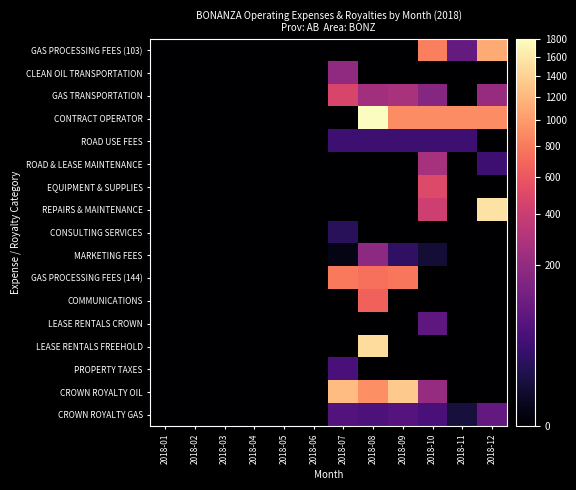

Reading left to right, transcribe all the data shown in this chart.

GAS PROCESSING FEES (103): 2018-01=0.0	2018-02=0.0	2018-03=0.0	2018-04=0.0	2018-05=0.0	2018-06=0.0	2018-07=0.0	2018-08=0.0	2018-09=0.0	2018-10=821.0	2018-11=91.9	2018-12=1108.4
CLEAN OIL TRANSPORTATION: 2018-01=0.0	2018-02=0.0	2018-03=0.0	2018-04=0.0	2018-05=0.0	2018-06=0.0	2018-07=190.8	2018-08=0.0	2018-09=0.0	2018-10=0.0	2018-11=0.0	2018-12=0.0
GAS TRANSPORTATION: 2018-01=0.0	2018-02=0.0	2018-03=0.0	2018-04=0.0	2018-05=0.0	2018-06=0.0	2018-07=467.4	2018-08=244.2	2018-09=272.0	2018-10=165.8	2018-11=0.0	2018-12=214.6
CONTRACT OPERATOR: 2018-01=0.0	2018-02=0.0	2018-03=0.0	2018-04=0.0	2018-05=0.0	2018-06=0.0	2018-07=0.0	2018-08=1800.0	2018-09=900.0	2018-10=900.0	2018-11=900.0	2018-12=900.0
ROAD USE FEES: 2018-01=0.0	2018-02=0.0	2018-03=0.0	2018-04=0.0	2018-05=0.0	2018-06=0.0	2018-07=35.0	2018-08=35.0	2018-09=35.0	2018-10=35.0	2018-11=35.0	2018-12=0.0
ROAD & LEASE MAINTENANCE: 2018-01=0.0	2018-02=0.0	2018-03=0.0	2018-04=0.0	2018-05=0.0	2018-06=0.0	2018-07=0.0	2018-08=0.0	2018-09=0.0	2018-10=262.5	2018-11=0.0	2018-12=35.0
EQUIPMENT & SUPPLIES: 2018-01=0.0	2018-02=0.0	2018-03=0.0	2018-04=0.0	2018-05=0.0	2018-06=0.0	2018-07=0.0	2018-08=0.0	2018-09=0.0	2018-10=498.4	2018-11=0.0	2018-12=0.0
REPAIRS & MAINTENANCE: 2018-01=0.0	2018-02=0.0	2018-03=0.0	2018-04=0.0	2018-05=0.0	2018-06=0.0	2018-07=0.0	2018-08=0.0	2018-09=0.0	2018-10=412.8	2018-11=0.0	2018-12=1562.3
CONSULTING SERVICES: 2018-01=0.0	2018-02=0.0	2018-03=0.0	2018-04=0.0	2018-05=0.0	2018-06=0.0	2018-07=18.4	2018-08=0.0	2018-09=0.0	2018-10=0.0	2018-11=0.0	2018-12=0.0
MARKETING FEES: 2018-01=0.0	2018-02=0.0	2018-03=0.0	2018-04=0.0	2018-05=0.0	2018-06=0.0	2018-07=0.7	2018-08=184.8	2018-09=23.1	2018-10=5.6	2018-11=0.0	2018-12=0.0
GAS PROCESSING FEES (144): 2018-01=0.0	2018-02=0.0	2018-03=0.0	2018-04=0.0	2018-05=0.0	2018-06=0.0	2018-07=796.9	2018-08=738.0	2018-09=782.6	2018-10=0.0	2018-11=0.0	2018-12=0.0
COMMUNICATIONS: 2018-01=0.0	2018-02=0.0	2018-03=0.0	2018-04=0.0	2018-05=0.0	2018-06=0.0	2018-07=0.0	2018-08=660.0	2018-09=0.0	2018-10=0.0	2018-11=0.0	2018-12=0.0
LEASE RENTALS CROWN: 2018-01=0.0	2018-02=0.0	2018-03=0.0	2018-04=0.0	2018-05=0.0	2018-06=0.0	2018-07=0.0	2018-08=0.0	2018-09=0.0	2018-10=79.1	2018-11=0.0	2018-12=0.0
LEASE RENTALS FREEHOLD: 2018-01=0.0	2018-02=0.0	2018-03=0.0	2018-04=0.0	2018-05=0.0	2018-06=0.0	2018-07=0.0	2018-08=1500.0	2018-09=0.0	2018-10=0.0	2018-11=0.0	2018-12=0.0
PROPERTY TAXES: 2018-01=0.0	2018-02=0.0	2018-03=0.0	2018-04=0.0	2018-05=0.0	2018-06=0.0	2018-07=46.3	2018-08=0.0	2018-09=0.0	2018-10=0.0	2018-11=0.0	2018-12=0.0
CROWN ROYALTY OIL: 2018-01=0.0	2018-02=0.0	2018-03=0.0	2018-04=0.0	2018-05=0.0	2018-06=0.0	2018-07=1232.3	2018-08=932.7	2018-09=1342.6	2018-10=210.9	2018-11=0.0	2018-12=0.0
CROWN ROYALTY GAS: 2018-01=0.0	2018-02=0.0	2018-03=0.0	2018-04=0.0	2018-05=0.0	2018-06=0.0	2018-07=62.3	2018-08=53.6	2018-09=63.8	2018-10=46.4	2018-11=7.2	2018-12=86.7